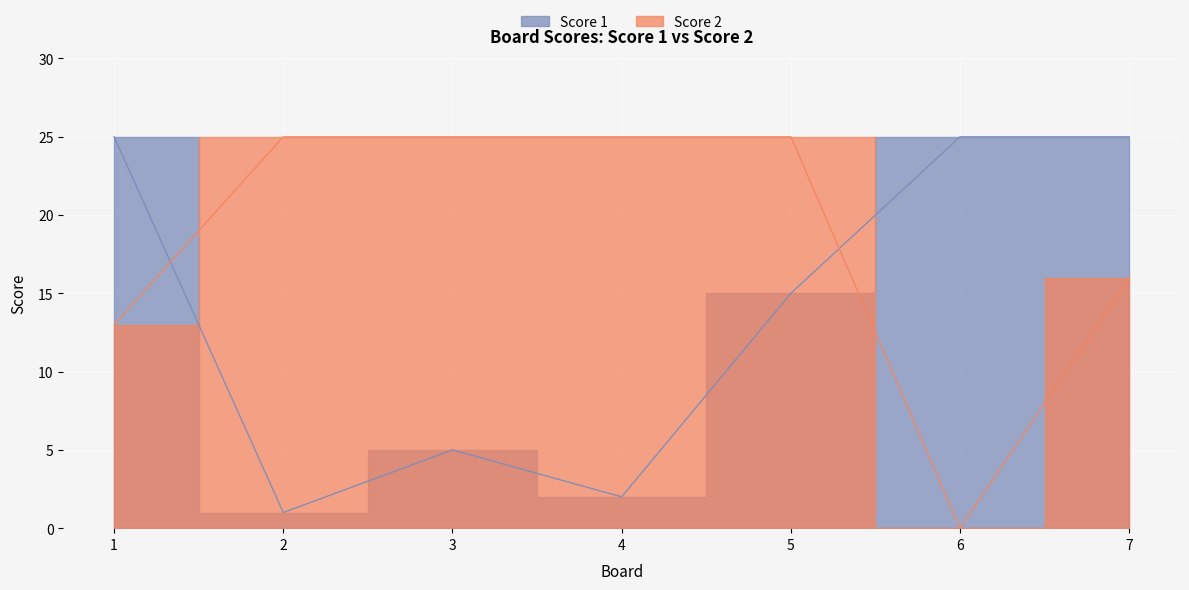

How many series are shown in this chart?

2